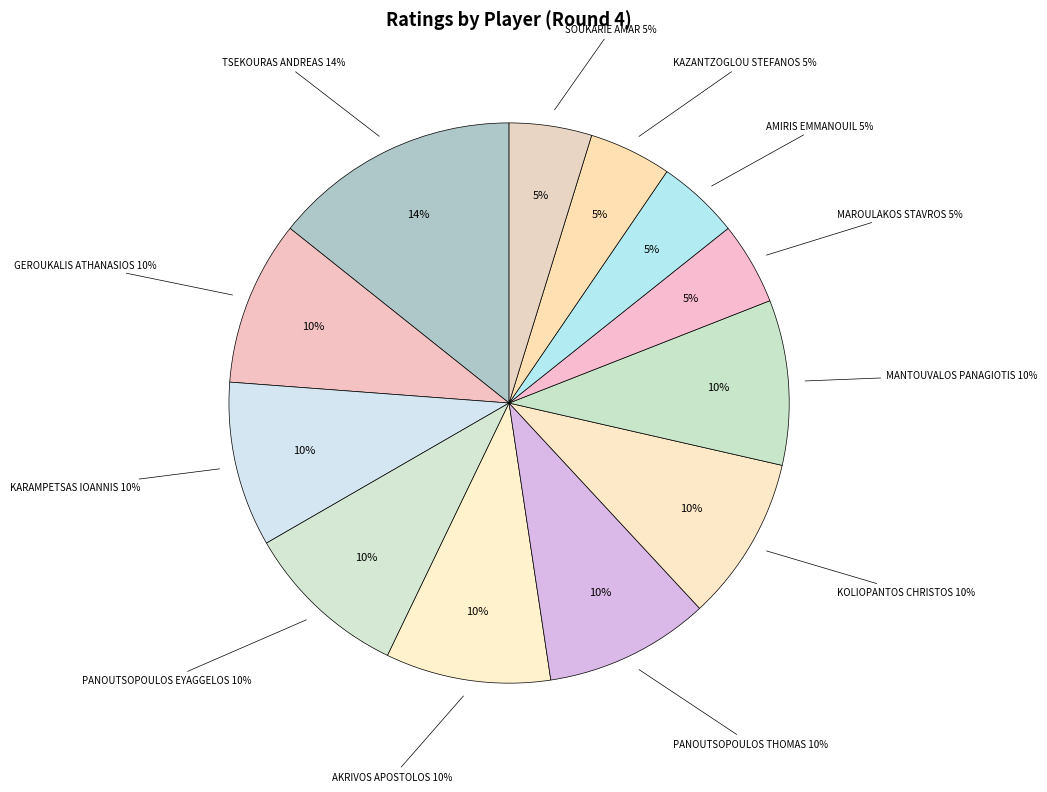

Is there a majority slice in this chart?

No